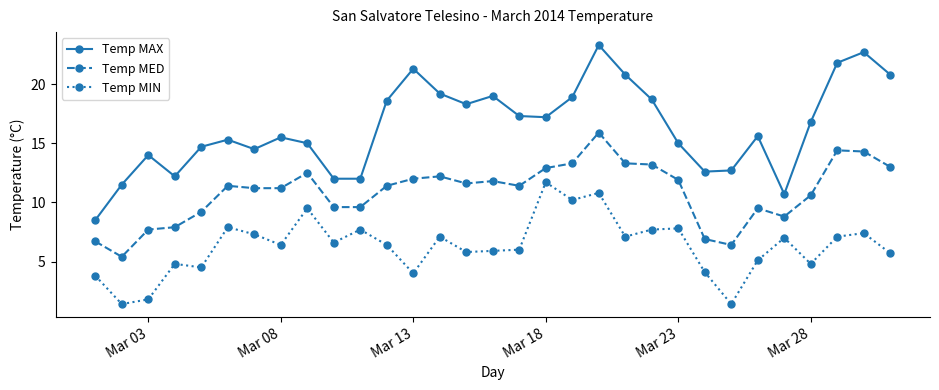

How many values in the Temp MED series exceed 11?

19